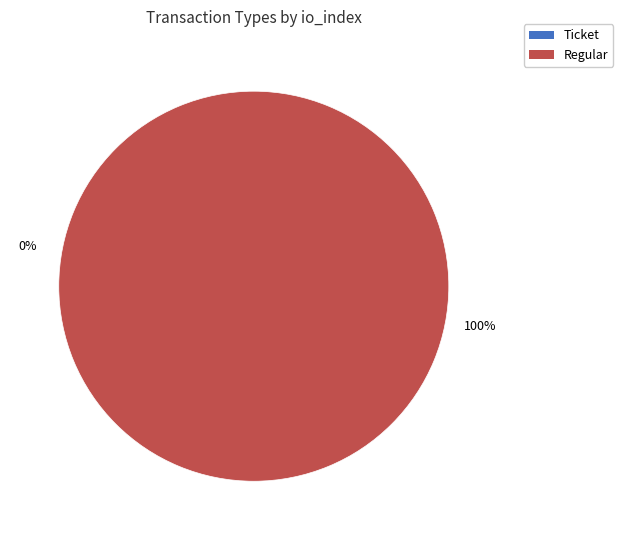

Which slice is the smallest?

Ticket (io_index=0)